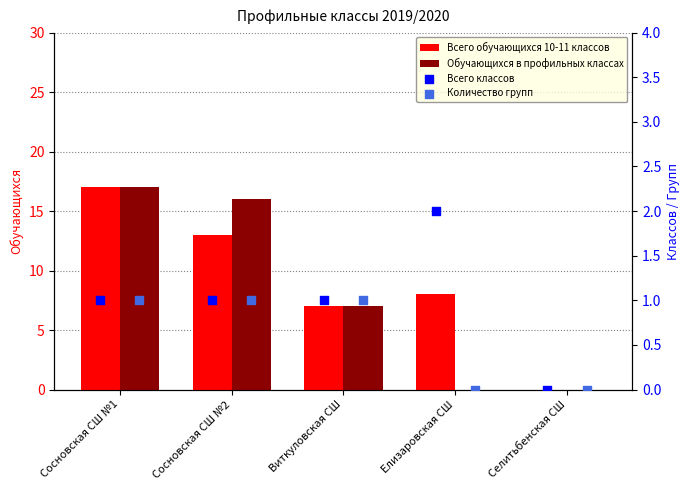

Which series contains the highest Y value?

Всего обучающихся 10-11 классов